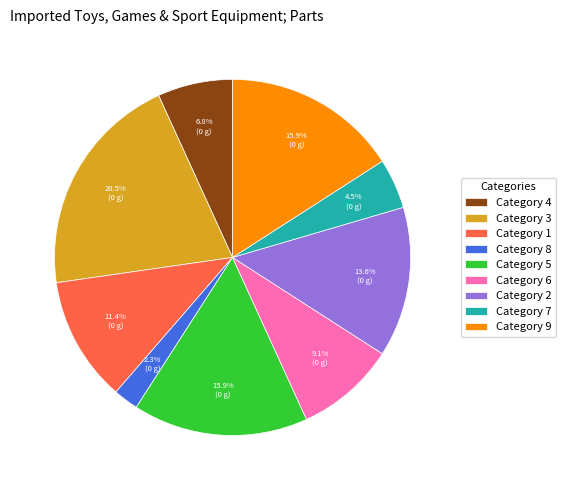

Is there any slice that represents more than half of the pie?

No